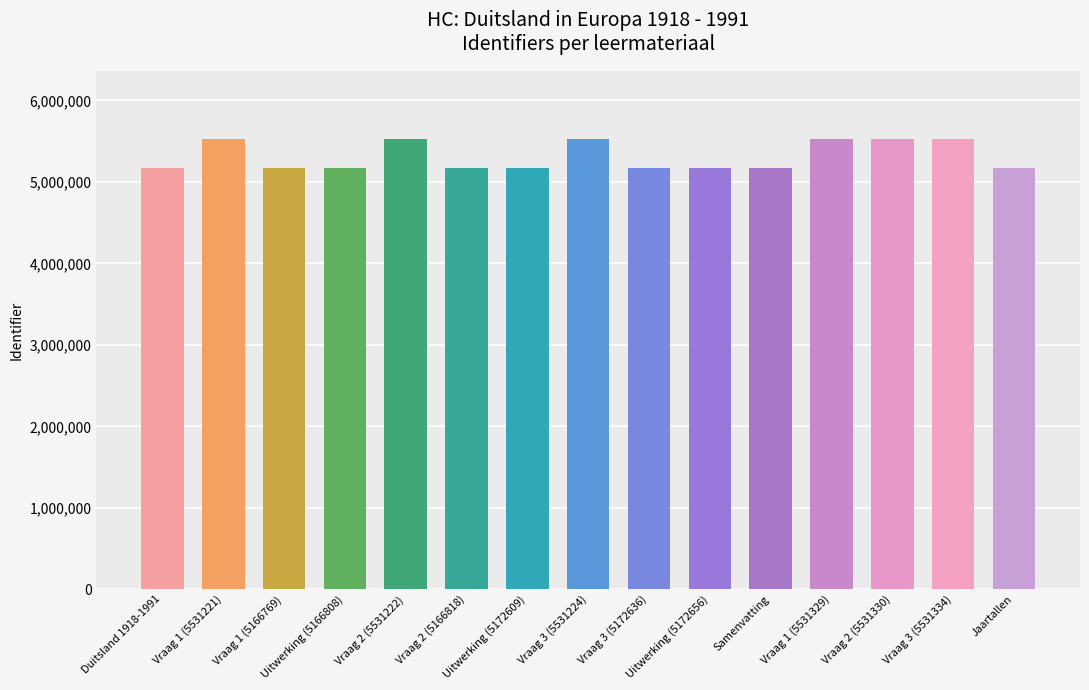

Count the number of categories in the chart.

15